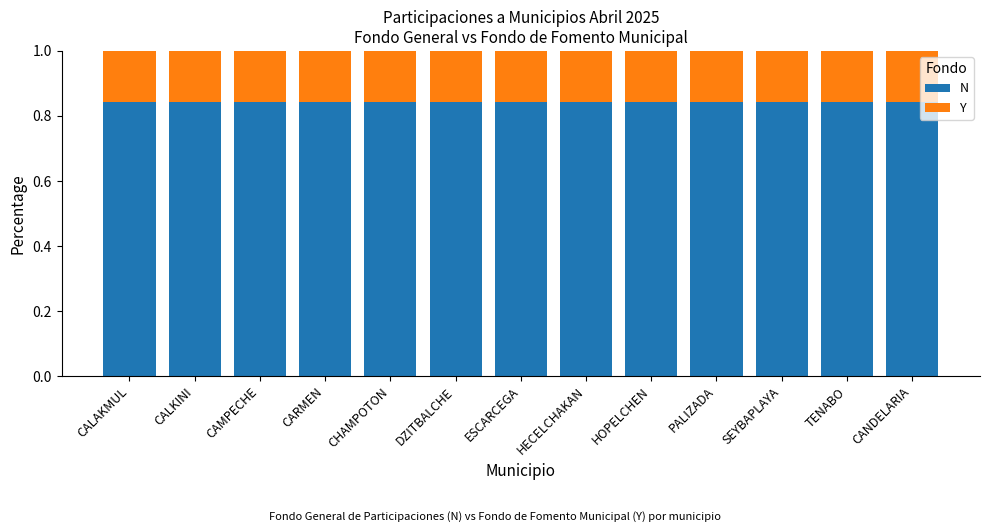

What is the total value across all series at PALIZADA?

1.0